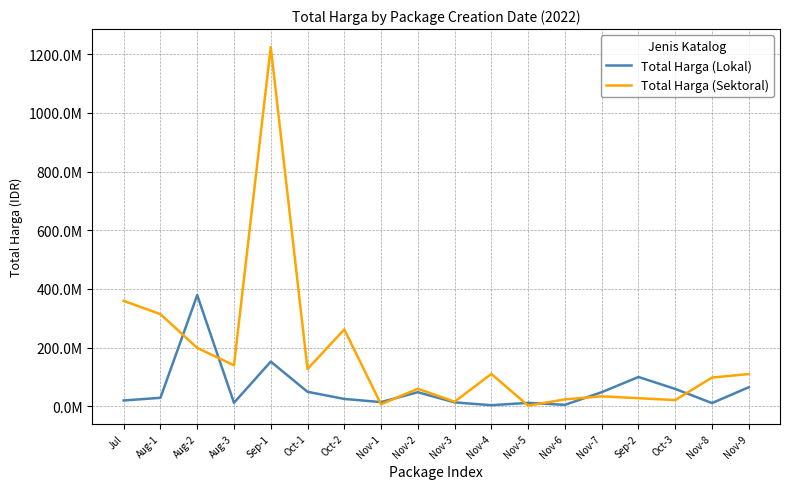

At which label does Total Harga (Sektoral) first exceed 110000000?

Jul